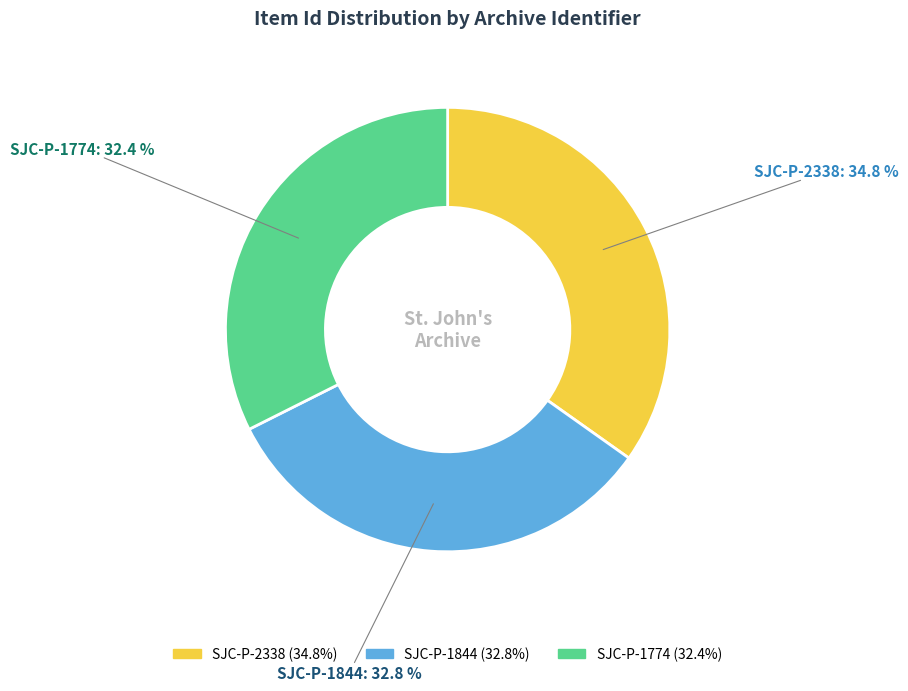

Is there any slice that represents more than half of the pie?

No